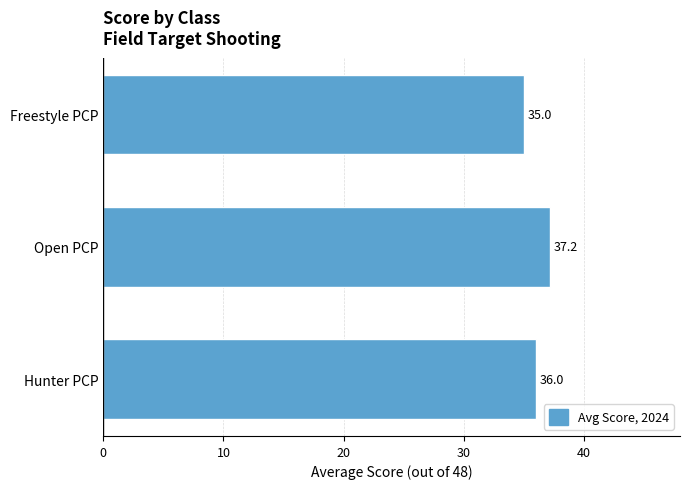

Are the bars grouped side by side (vs. stacked)?

No